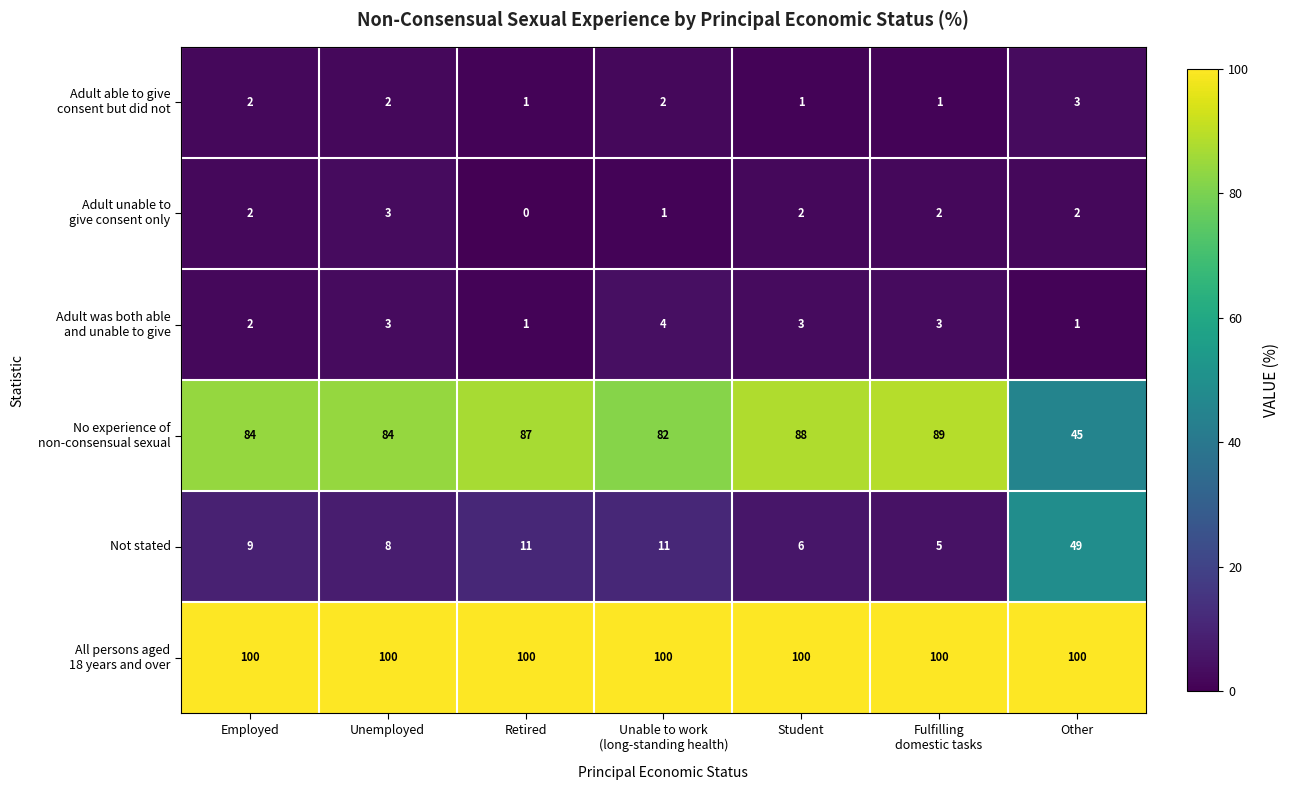

At how many categories does at least one series exceed 77?

7